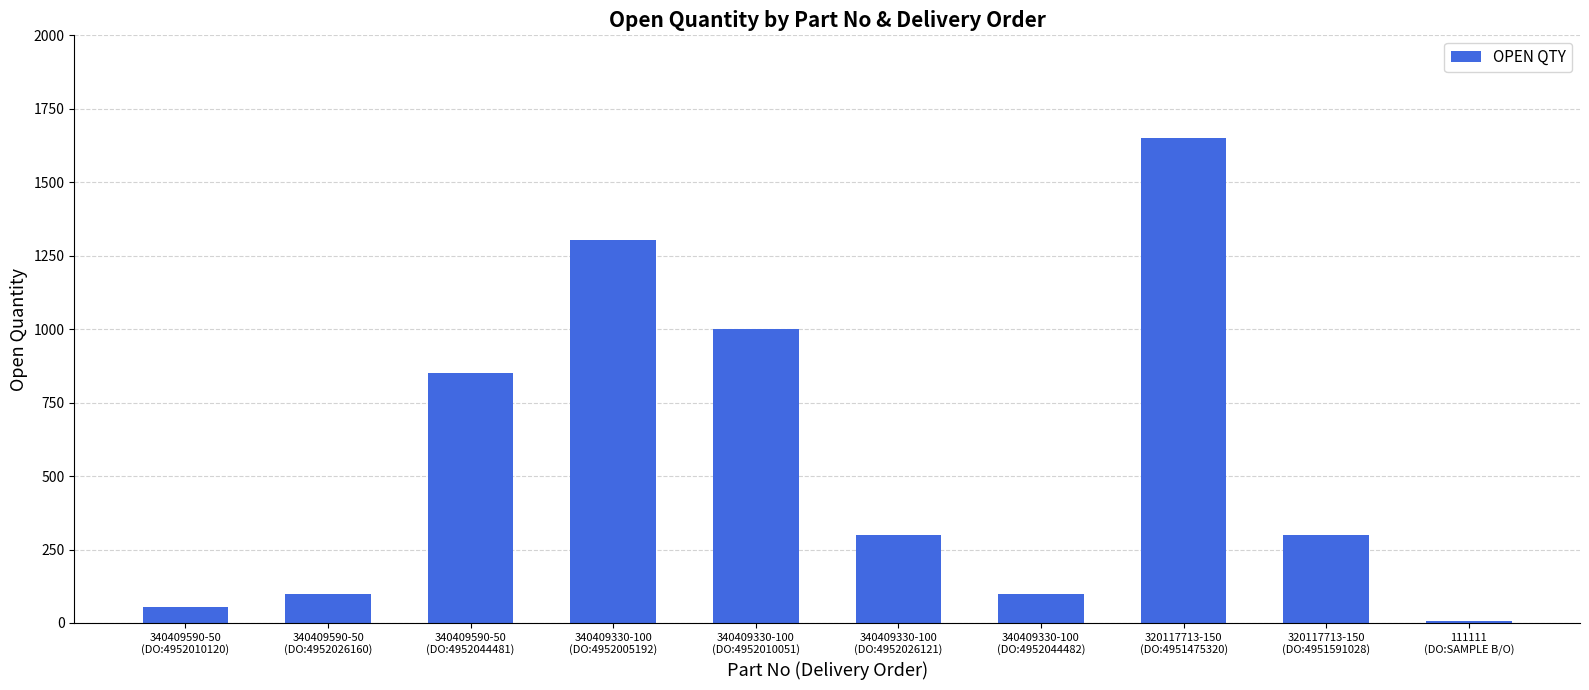

The value at 340409590-50
(DO:4952010120) is 53. True or false?

True